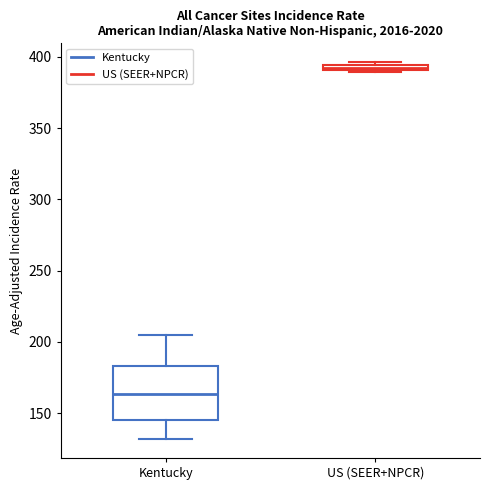

Where is the upper edge of the box for Kentucky on the y-axis? The values are not printed on the chart, so give them approximately, as read against the axis.

185